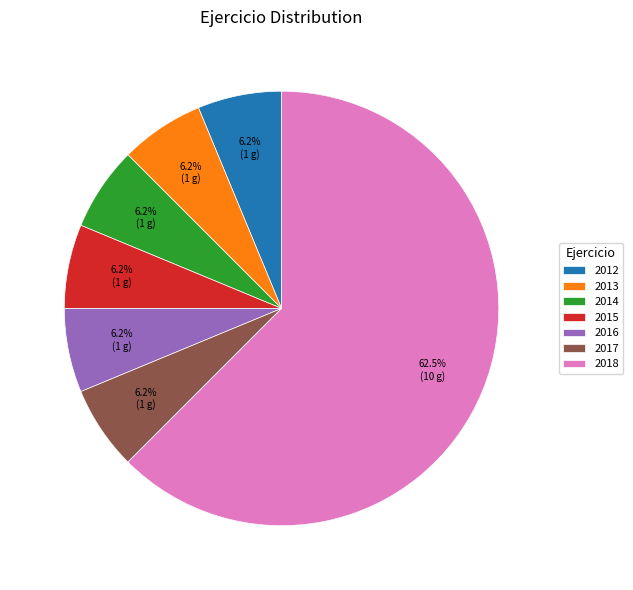

Which category accounts for the majority?

2018